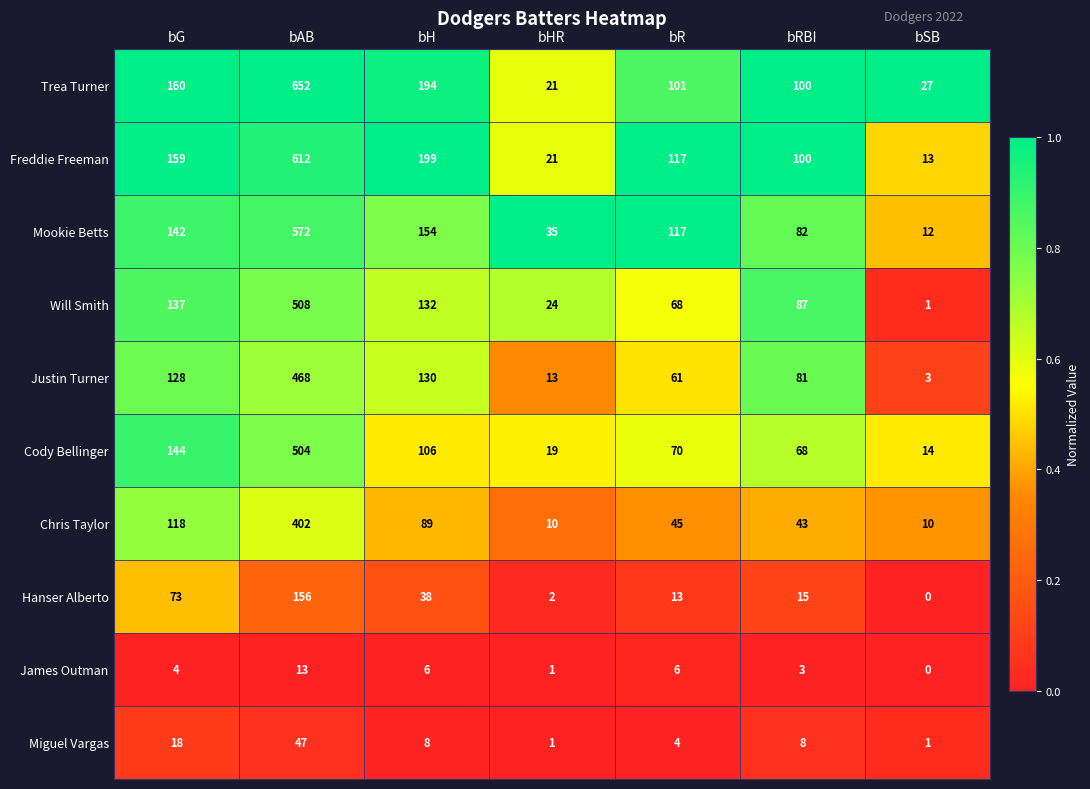

What is the approximate value of Miguel Vargas at bRBI, to the nearest 10?

10